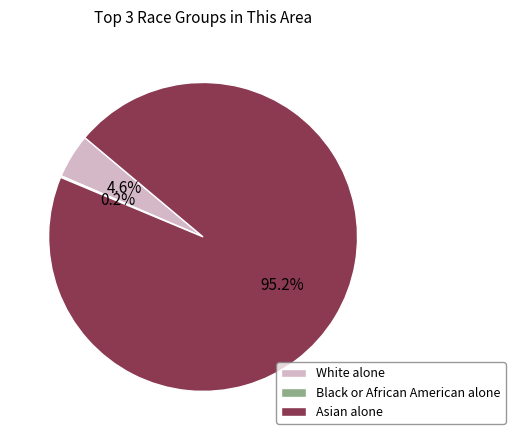

What is the total percentage of White alone and Asian alone?

99.8%